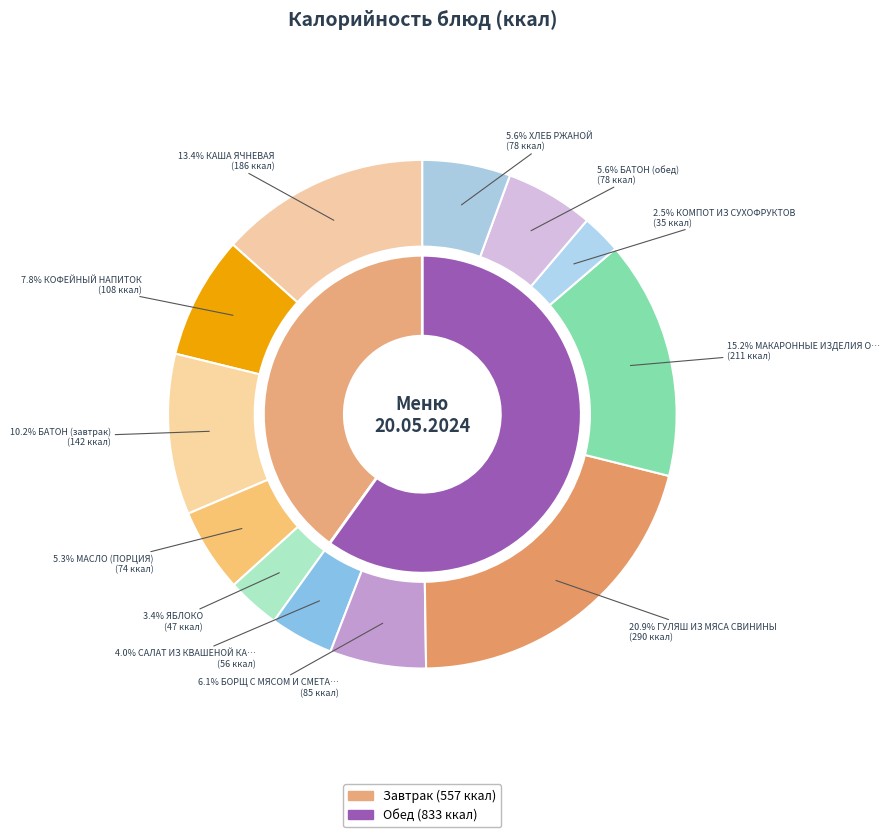

To the nearest percent, what is the difference between the МАСЛО (ПОРЦИЯ) and КАША ЯЧНЕВАЯ slice percentages?

8%